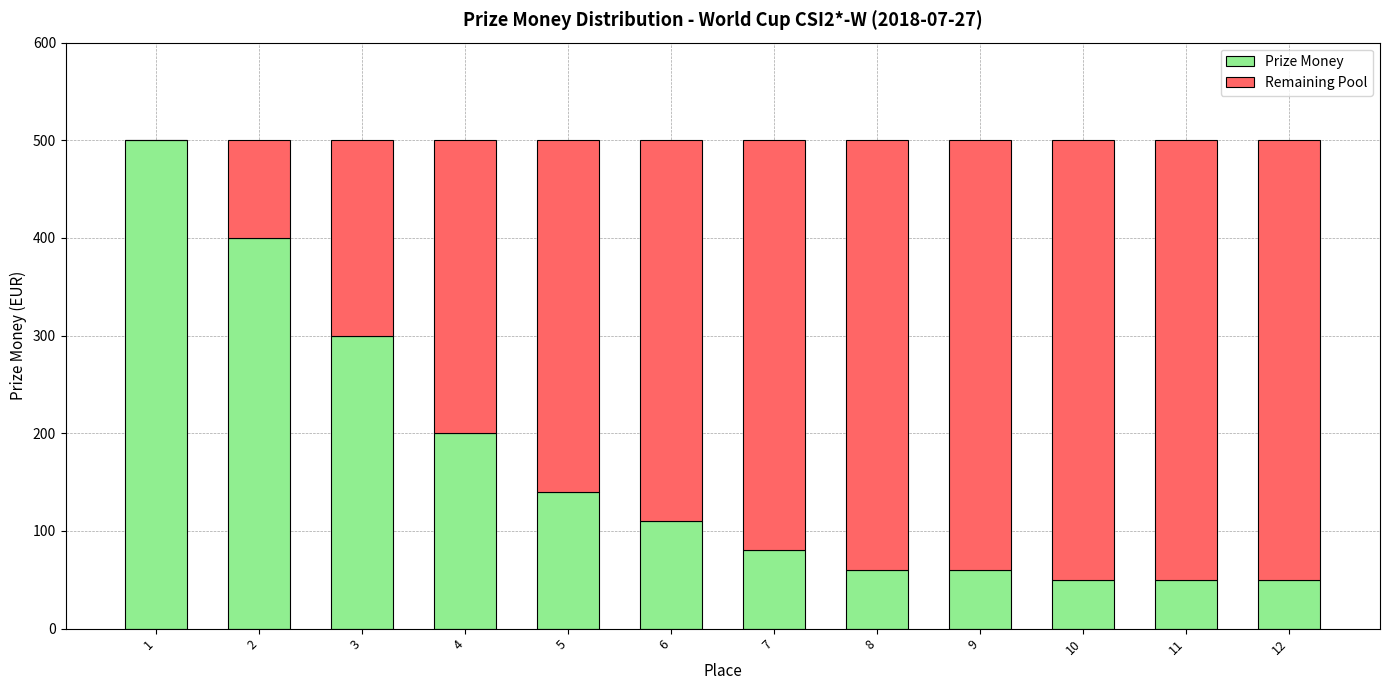

What is the total value across all series at 6?

500